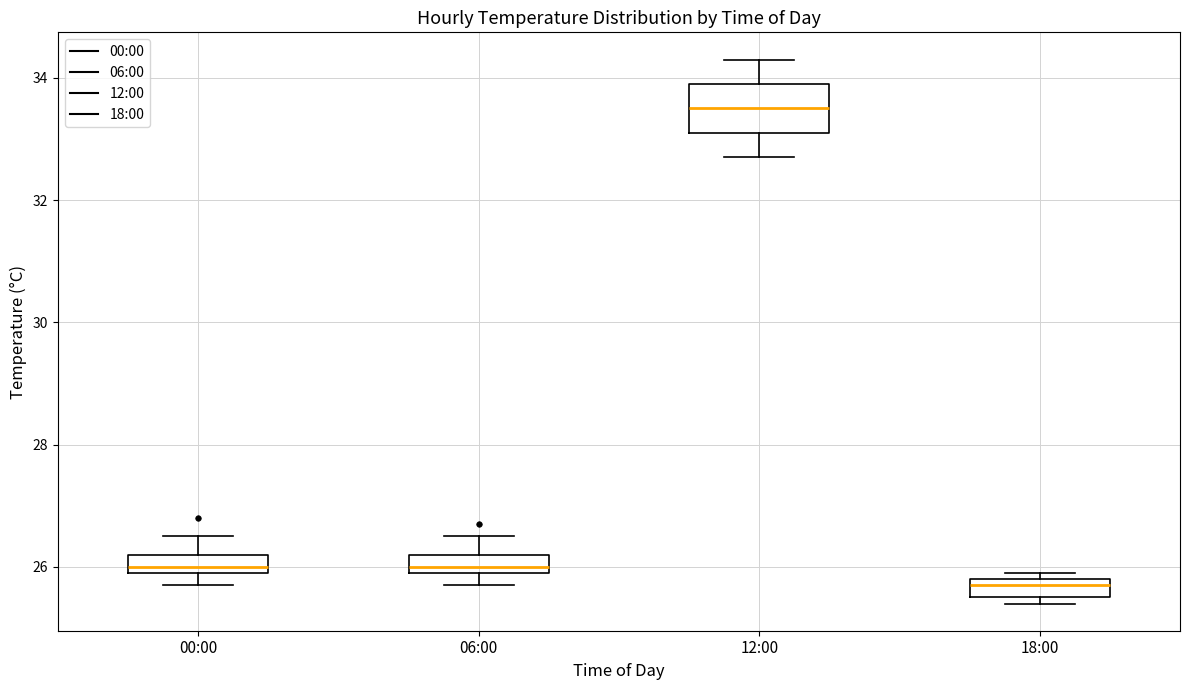

Reading left to right, transcribe this box plot: for each box, give where its median line is, the range the box spans, and where its two whiskers end, as read against the y-axis. The values are not printed on the chart, so give them approximately, as read against the axis.

00:00: median 26.0 (just above the box's lower edge), box 26.0 to 26.2, whiskers 25.8 to 26.6
06:00: median 26.0 (just above the box's lower edge), box 26.0 to 26.2, whiskers 25.8 to 26.6
12:00: median 33.6, box 33.2 to 34.0, whiskers 32.8 to 34.4
18:00: median 25.8 (just below the box's upper edge), box 25.6 to 25.8, whiskers 25.4 to 26.0